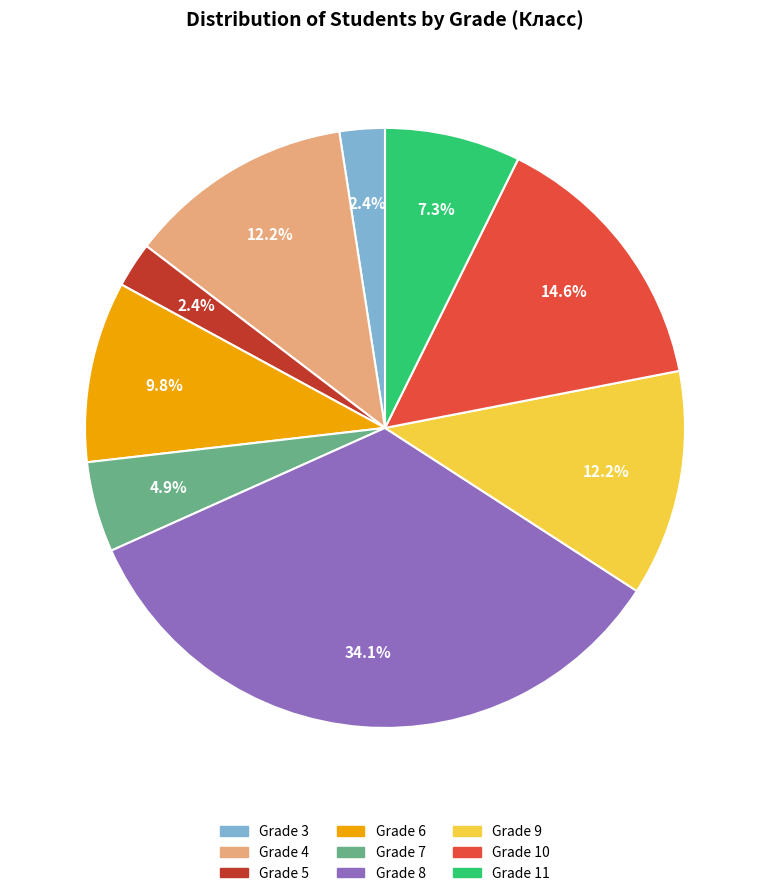

What is the largest slice in the pie chart?

Grade 8